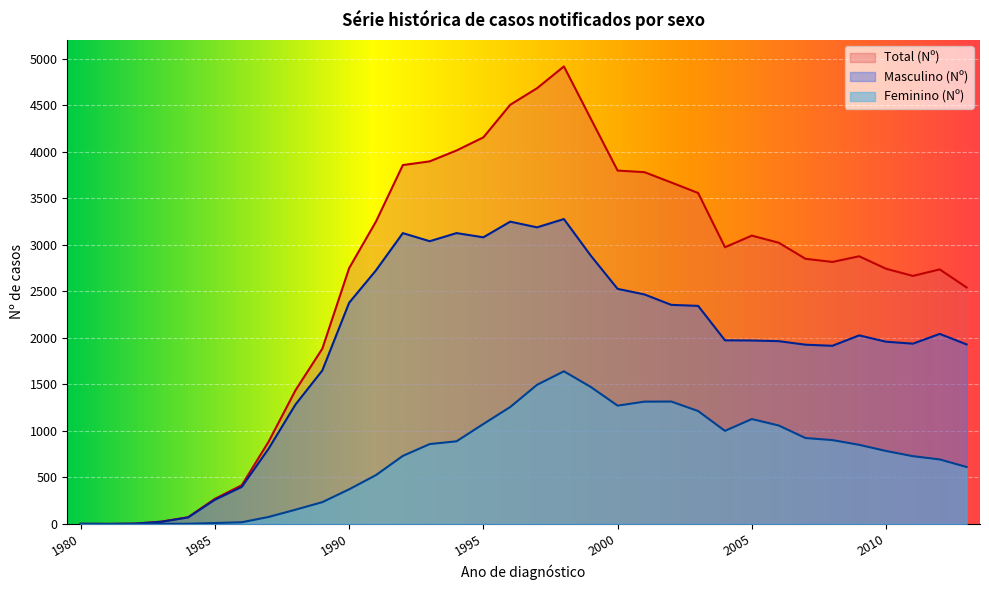

Reading left to right, list all the values displayed in this chart.

Masculino (Nº): 1980=1	1981=0	1982=3	1983=23	1984=70	1985=260	1986=398	1987=809	1988=1283	1989=1649	1990=2377	1991=2725	1992=3125	1993=3038	1994=3125	1995=3080	1996=3248	1997=3187	1998=3276	1999=2883	2000=2526	2001=2466	2002=2354	2003=2343	2004=1973	2005=1971	2006=1964	2007=1926	2008=1914	2009=2026	2010=1958	2011=1937	2012=2042	2013=1929
Feminino (Nº): 1980=0	1981=0	1982=0	1983=2	1984=2	1985=10	1986=18	1987=75	1988=153	1989=234	1990=372	1991=525	1992=731	1993=858	1994=888	1995=1074	1996=1256	1997=1495	1998=1640	1999=1472	2000=1271	2001=1314	2002=1315	2003=1213	2004=1000	2005=1127	2006=1058	2007=923	2008=901	2009=850	2010=784	2011=728	2012=693	2013=612
Total (Nº): 1980=1	1981=0	1982=3	1983=25	1984=72	1985=270	1986=416	1987=884	1988=1436	1989=1883	1990=2749	1991=3250	1992=3856	1993=3896	1994=4013	1995=4154	1996=4504	1997=4682	1998=4916	1999=4355	2000=3797	2001=3780	2002=3669	2003=3556	2004=2973	2005=3098	2006=3022	2007=2849	2008=2815	2009=2876	2010=2742	2011=2665	2012=2735	2013=2541